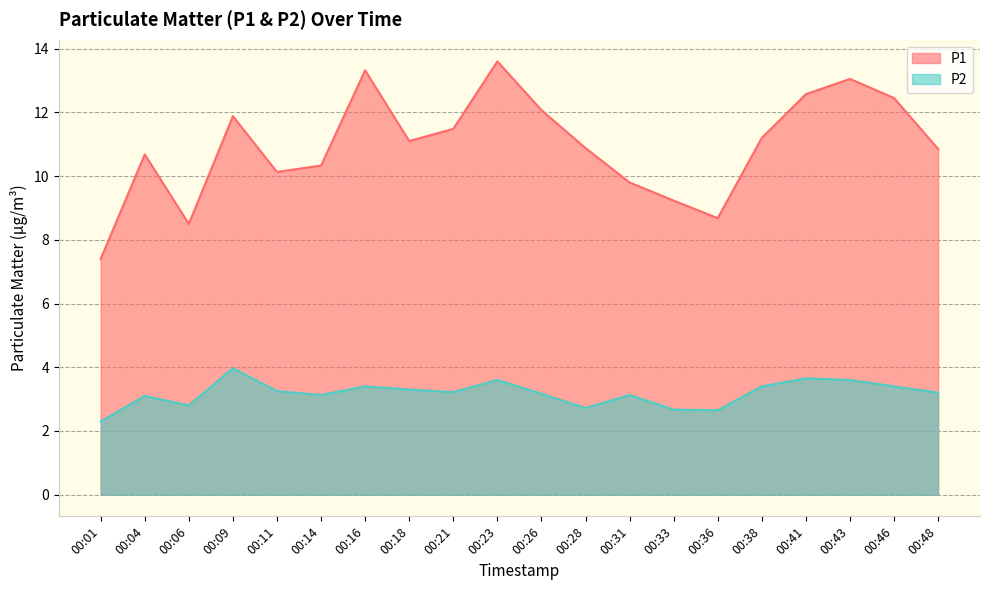

True or false: P1 has more than 0 interior local peaks.

True